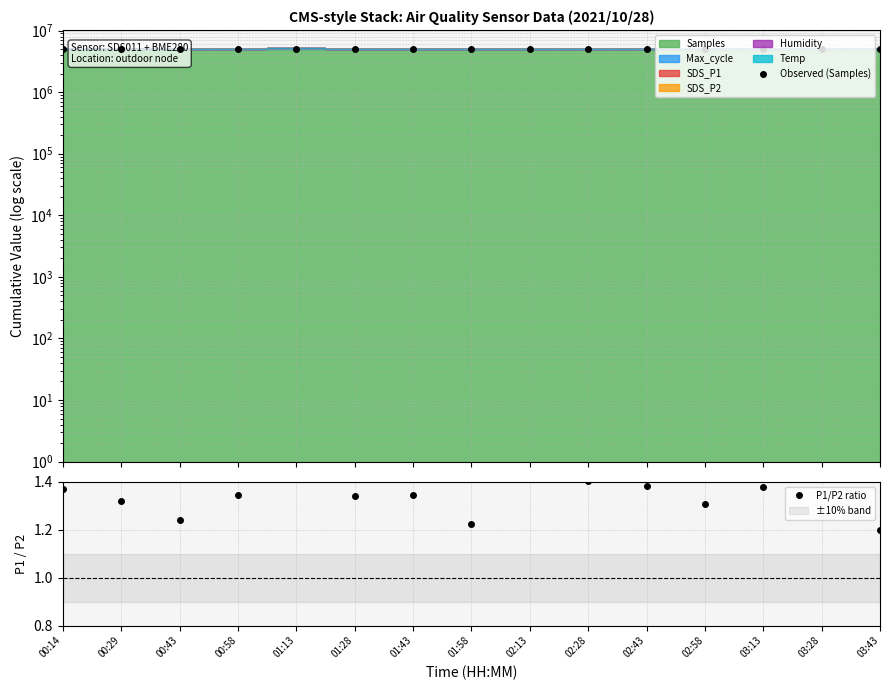

How many lines are shown in the chart?

2